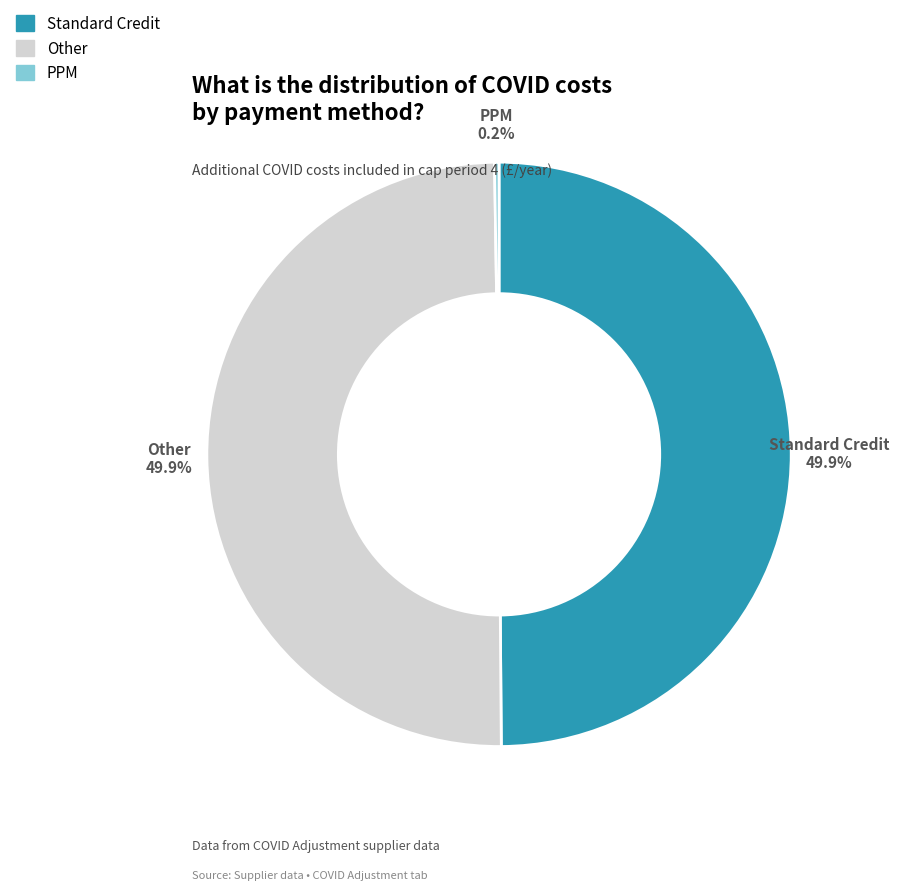

To the nearest percent, what is the difference between the largest and smallest slice percentages?

50%